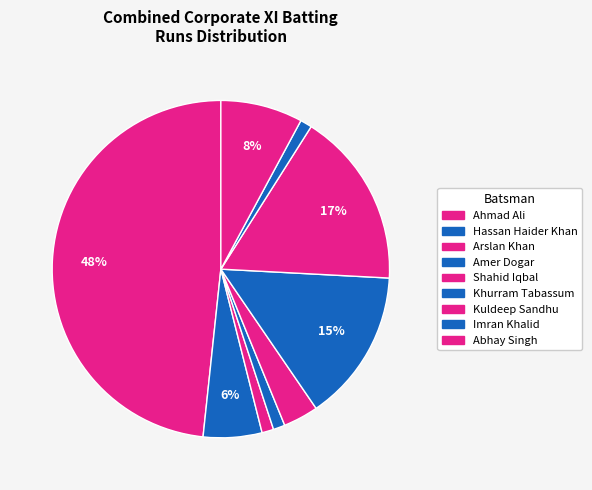

How many segments does this pie chart have?

9